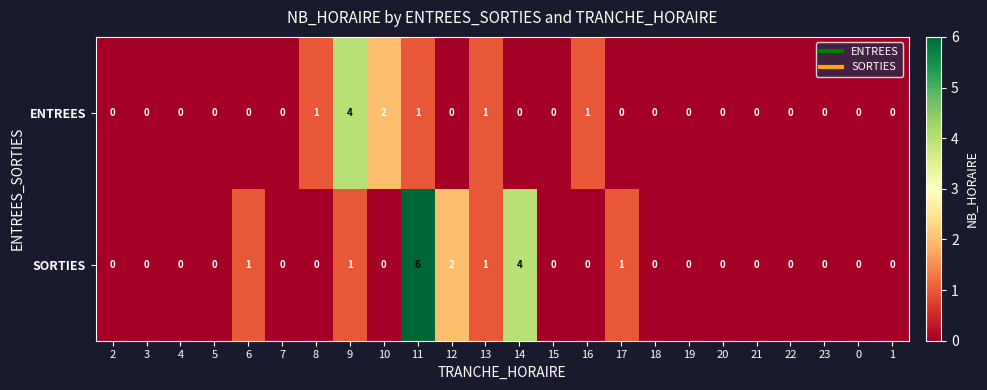

Rank the series by their maximum value, from lowest to highest.

ENTREES, SORTIES